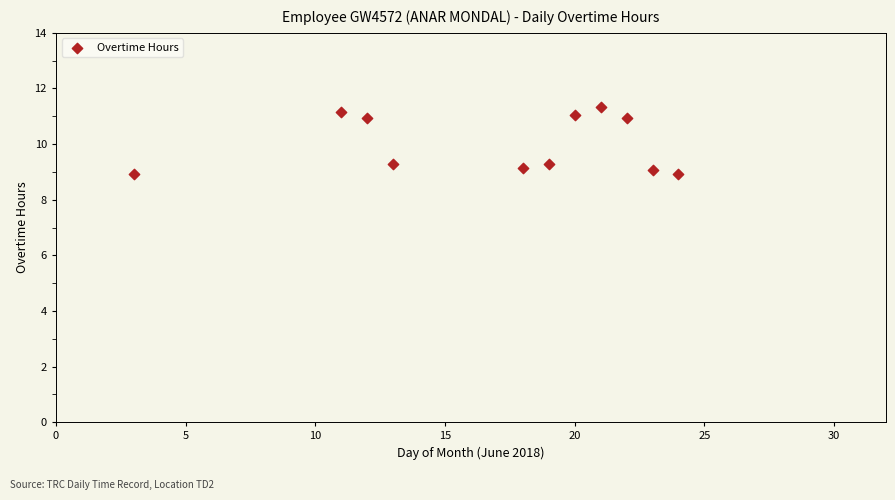

What is the average Y value?

10.0